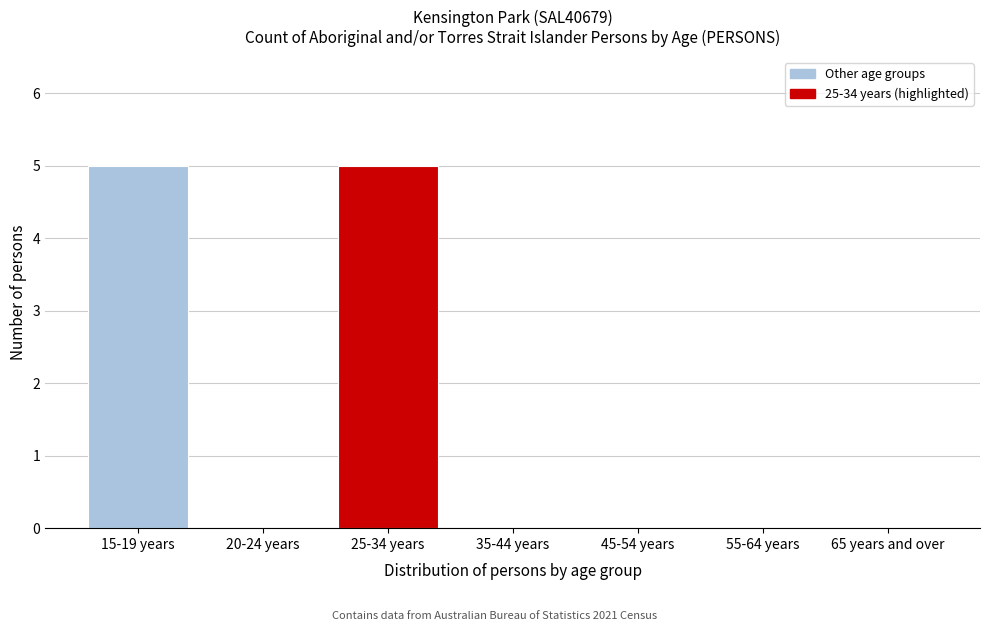

Reading right to left, extract all data points from this chart.

65 years and over=0	55-64 years=0	45-54 years=0	35-44 years=0	25-34 years=5	20-24 years=0	15-19 years=5